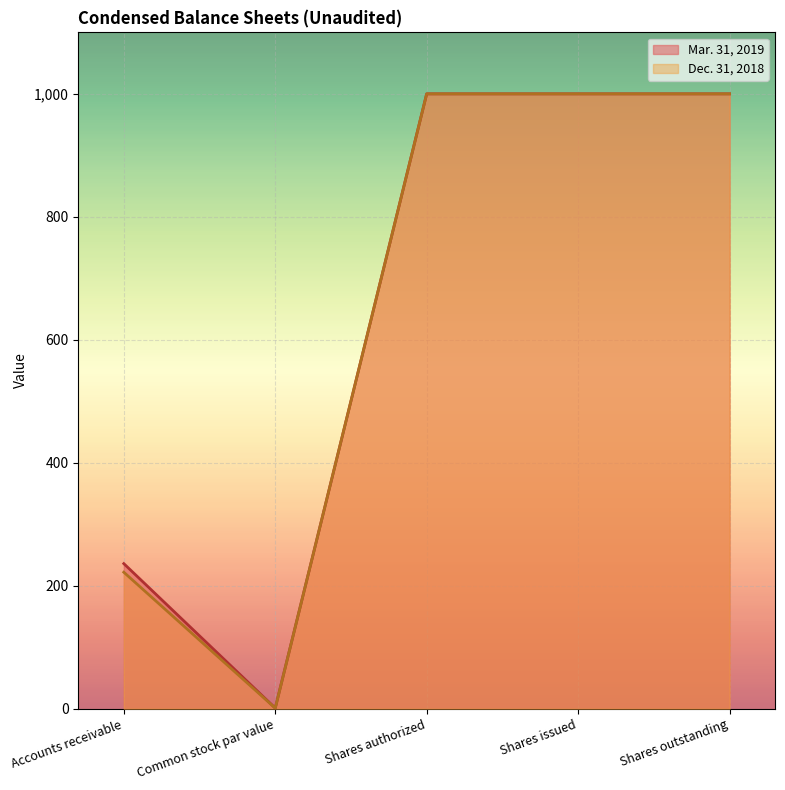

What is the difference between the maximum and minimum values in the Dec. 31, 2018 series?

999